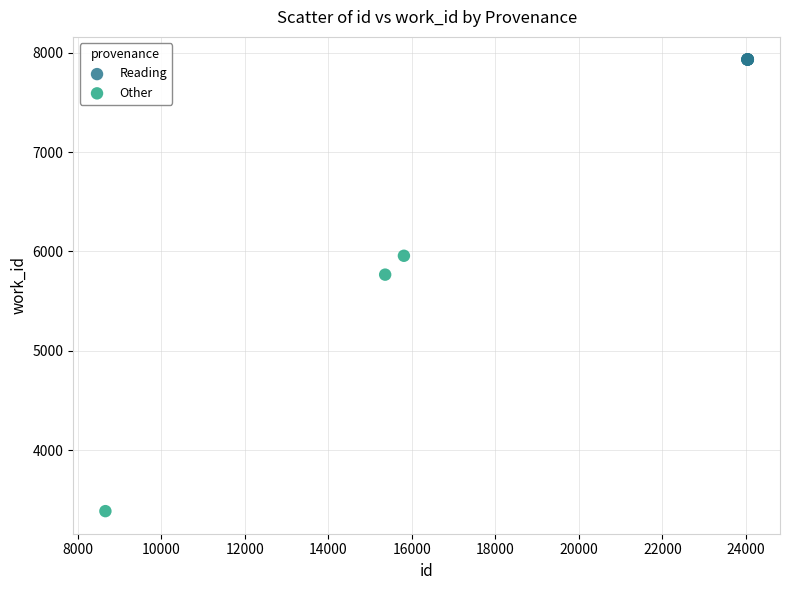

Which series reaches the maximum Y coordinate?

Reading